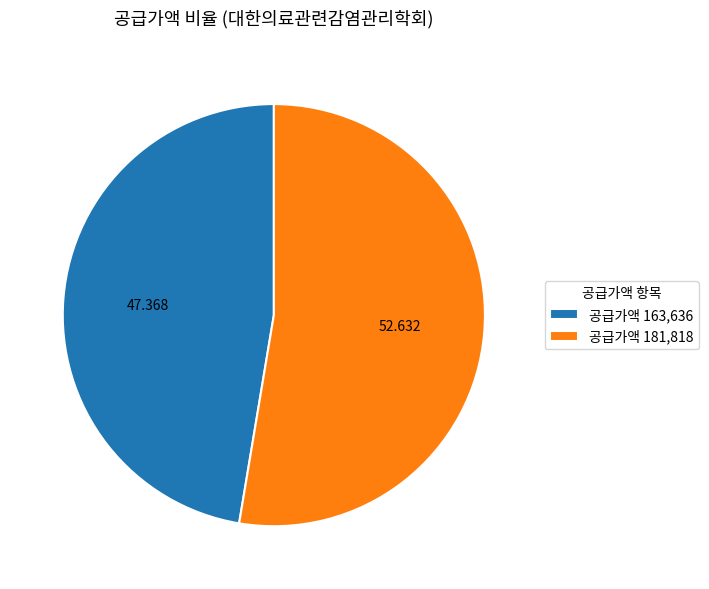

Is there any slice that represents more than half of the pie?

Yes